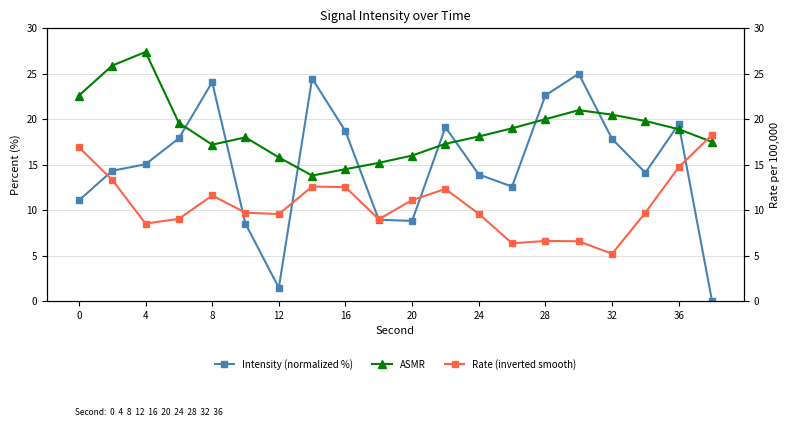

The value of Intensity (normalized %) at 28 is 5.7. True or false?

False